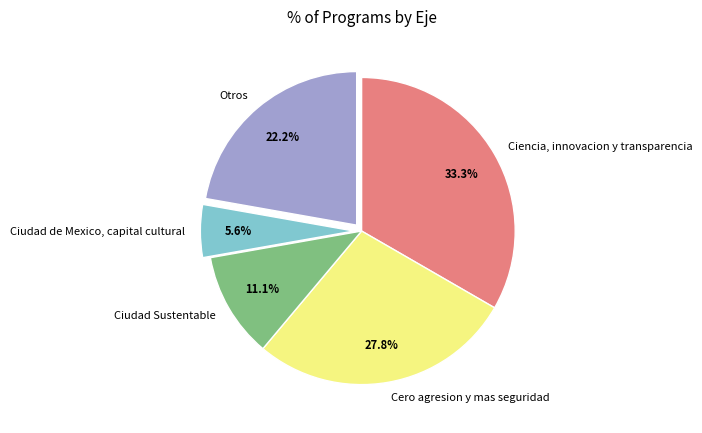

Is the sum of Ciencia, innovacion y transparencia and Ciudad de Mexico, capital cultural greater than half?

No